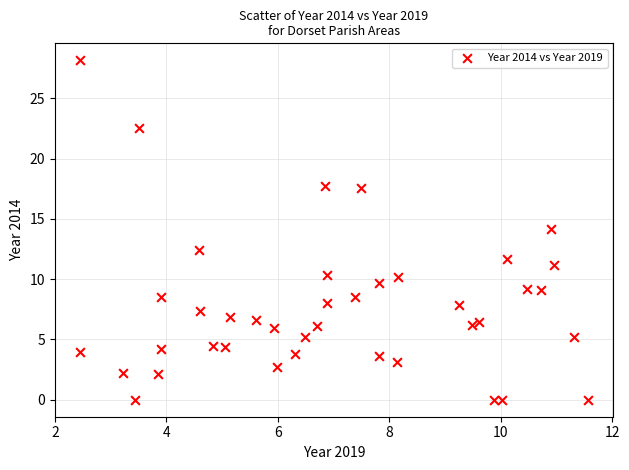

What is the range of X values (max minus min)?

9.1